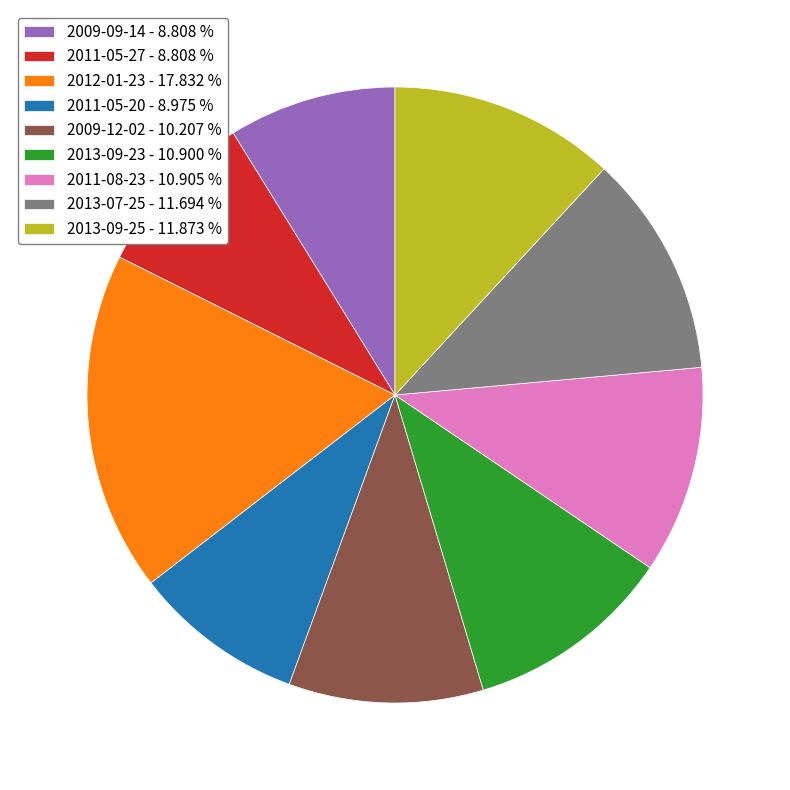

Between 2013-09-25 - 11.873 % and 2011-05-20 - 8.975 %, which is larger?

2013-09-25 - 11.873 %